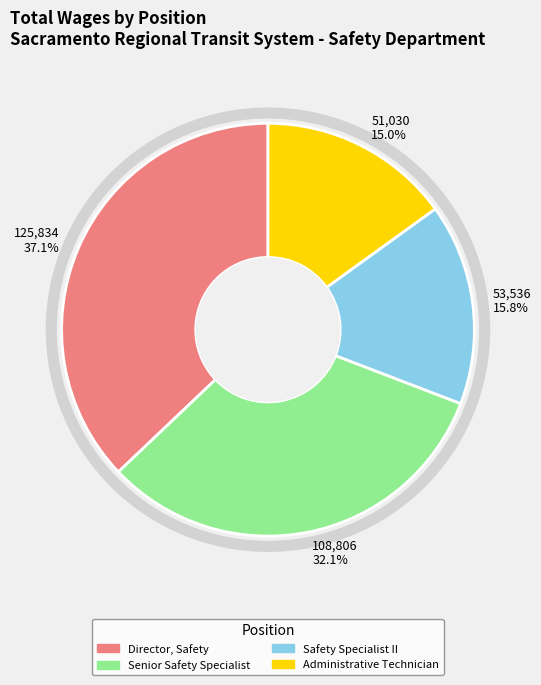

To the nearest percent, what is the average slice percentage?

25%